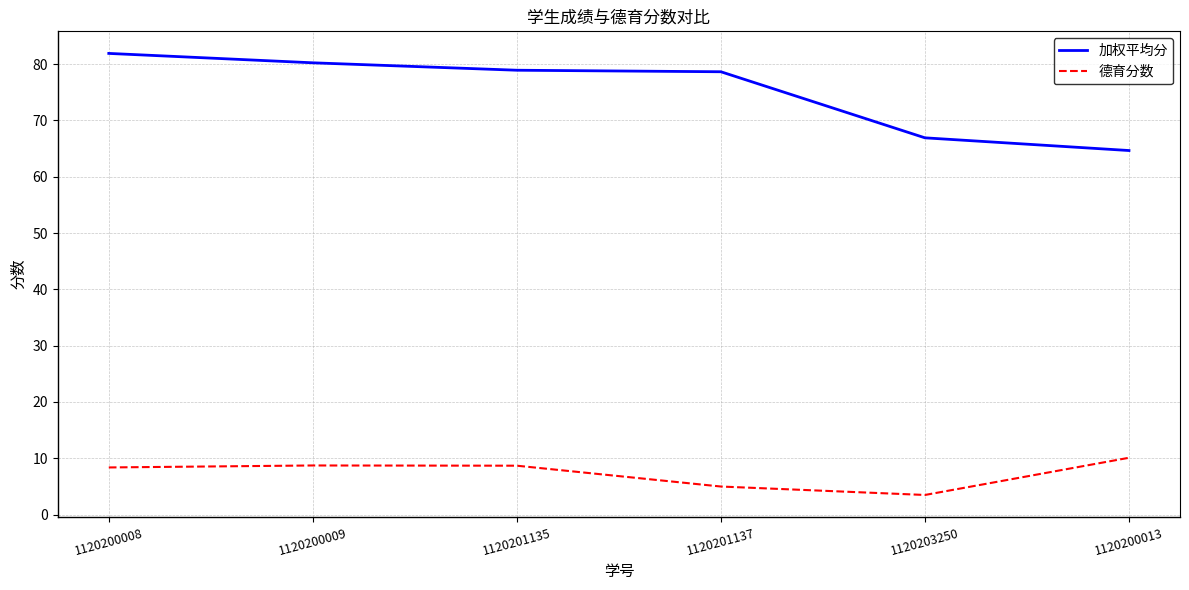

What are all the series names shown in the legend?

加权平均分, 德育分数